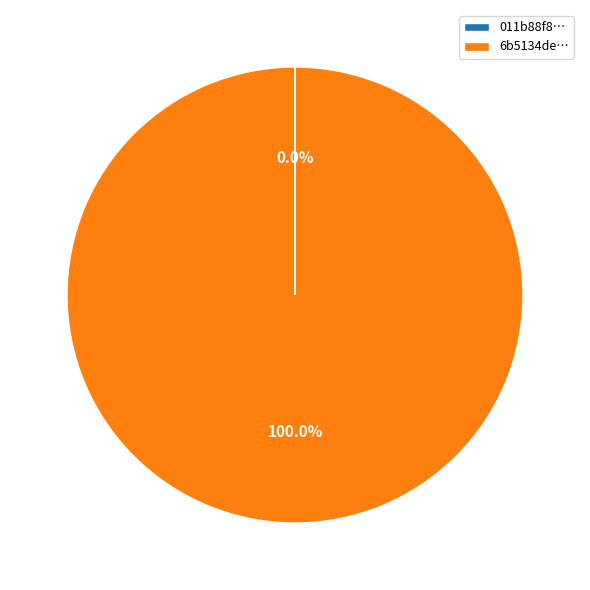

Is there a majority slice in this chart?

Yes